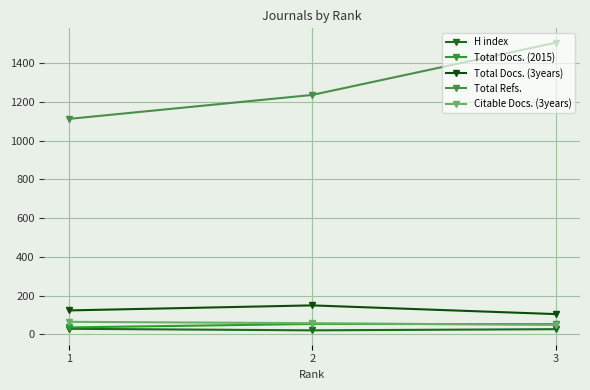

Reading right to left, what are all the values shown in this chart?

H index: 3=26	2=20	1=28
Total Docs. (2015): 3=52	2=53	1=35
Total Docs. (3years): 3=104	2=149	1=123
Total Refs.: 3=1507	2=1237	1=1113
Citable Docs. (3years): 3=48	2=57	1=64